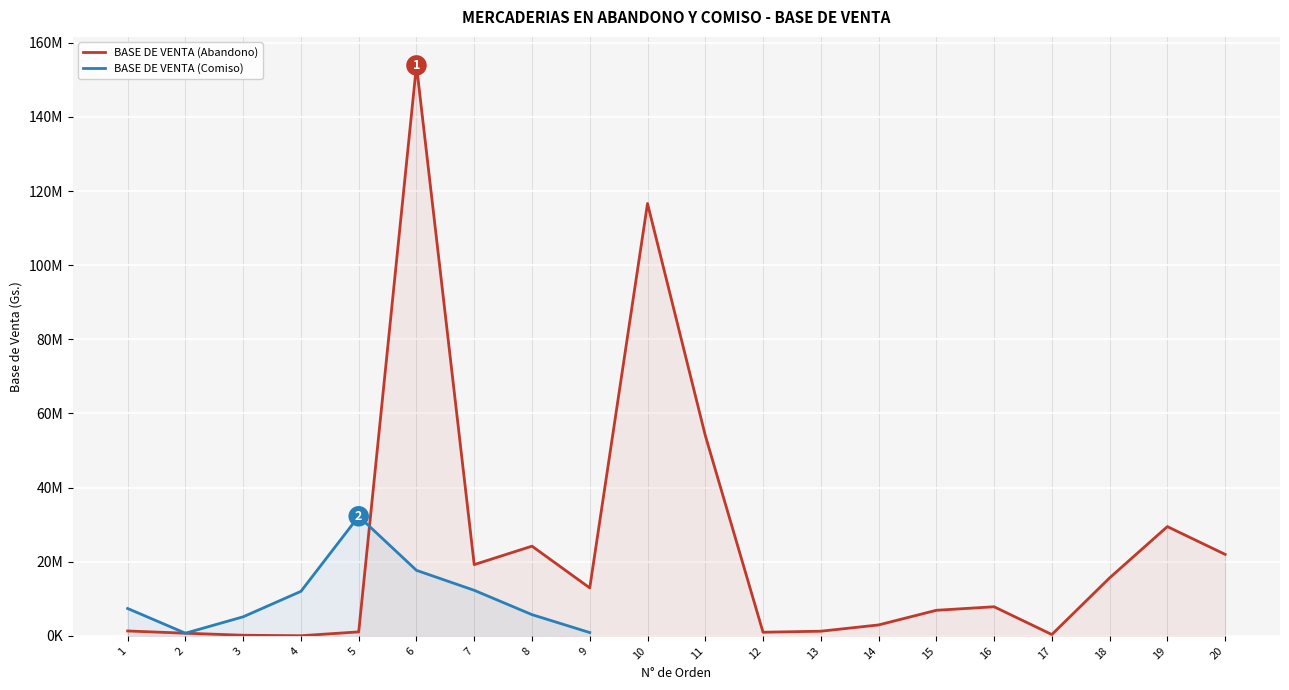

Between 3 and 13, which is larger?

13